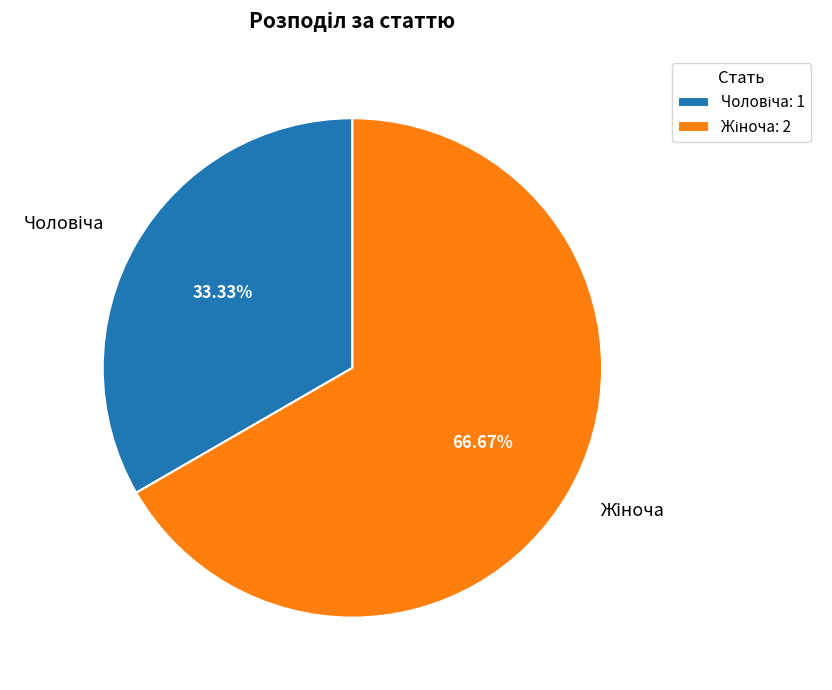

Is there a majority slice in this chart?

Yes